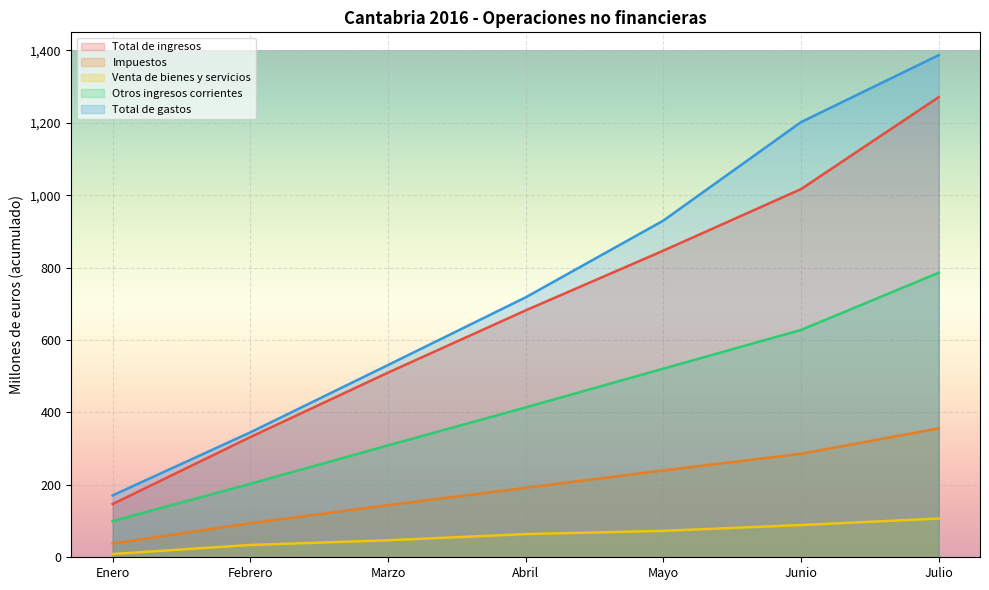

How many data points in Total de ingresos are less than 682?

3